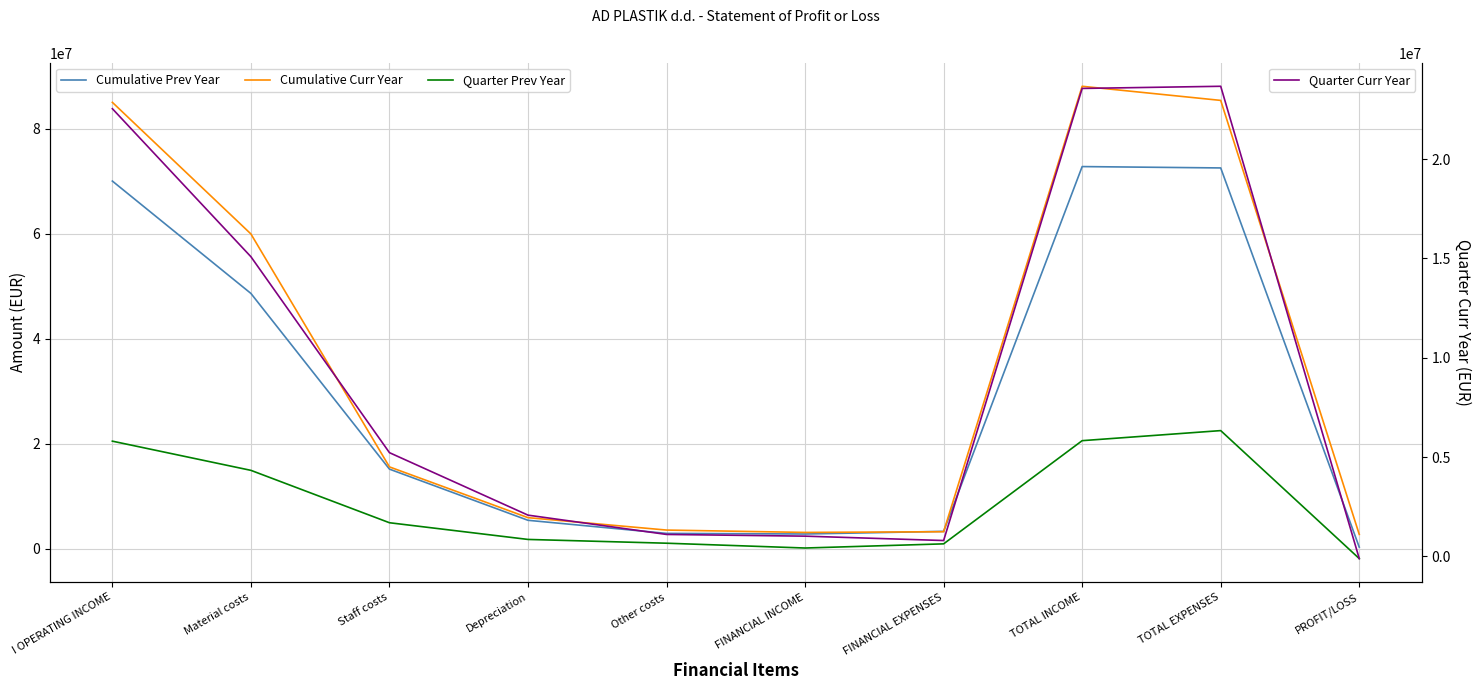

What is the difference between the second highest and minimum values in the Quarter Prev Year series?

22483454